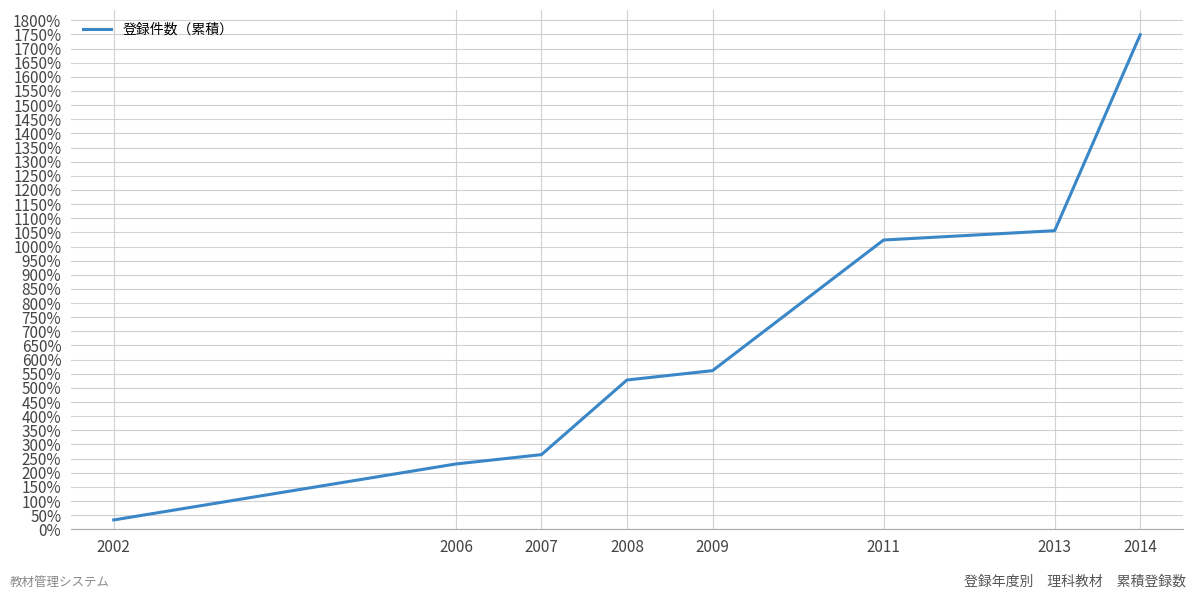

Reading left to right, what are all the values shown in this chart?

33	231	264	528	561	1023	1056	1749